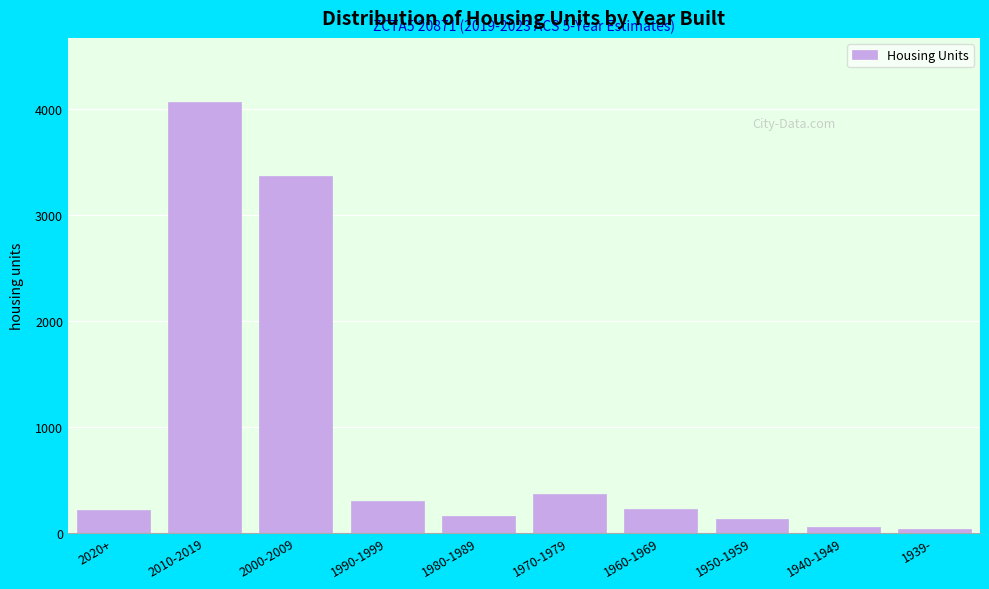

Which category has the highest value across all series?

2010-2019